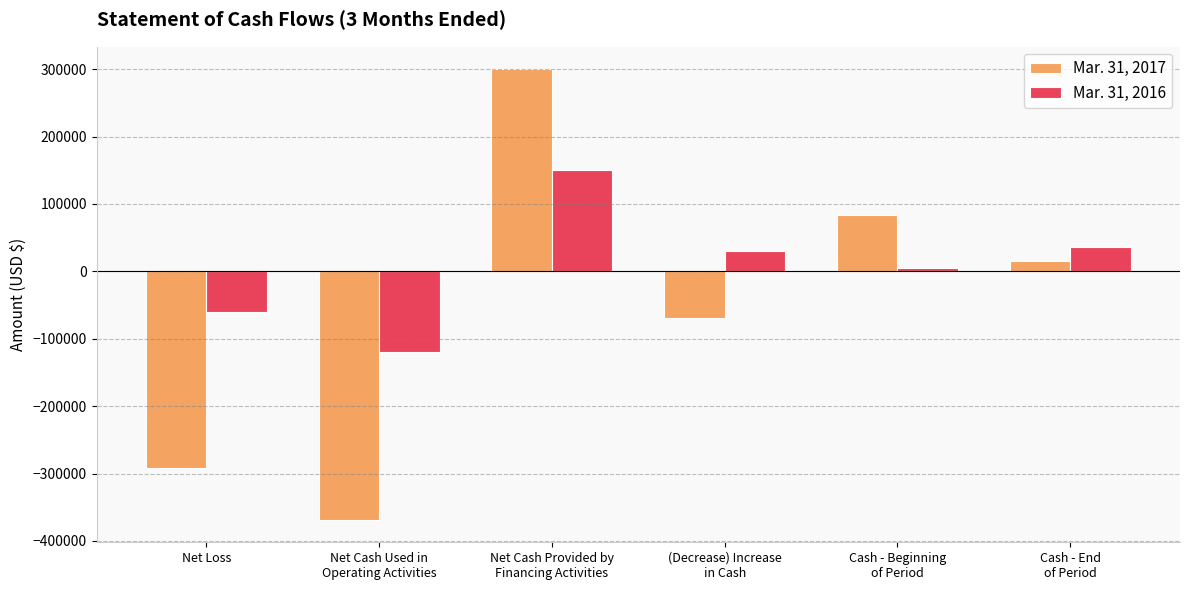

Which series has the largest total across all categories?

Mar. 31, 2016